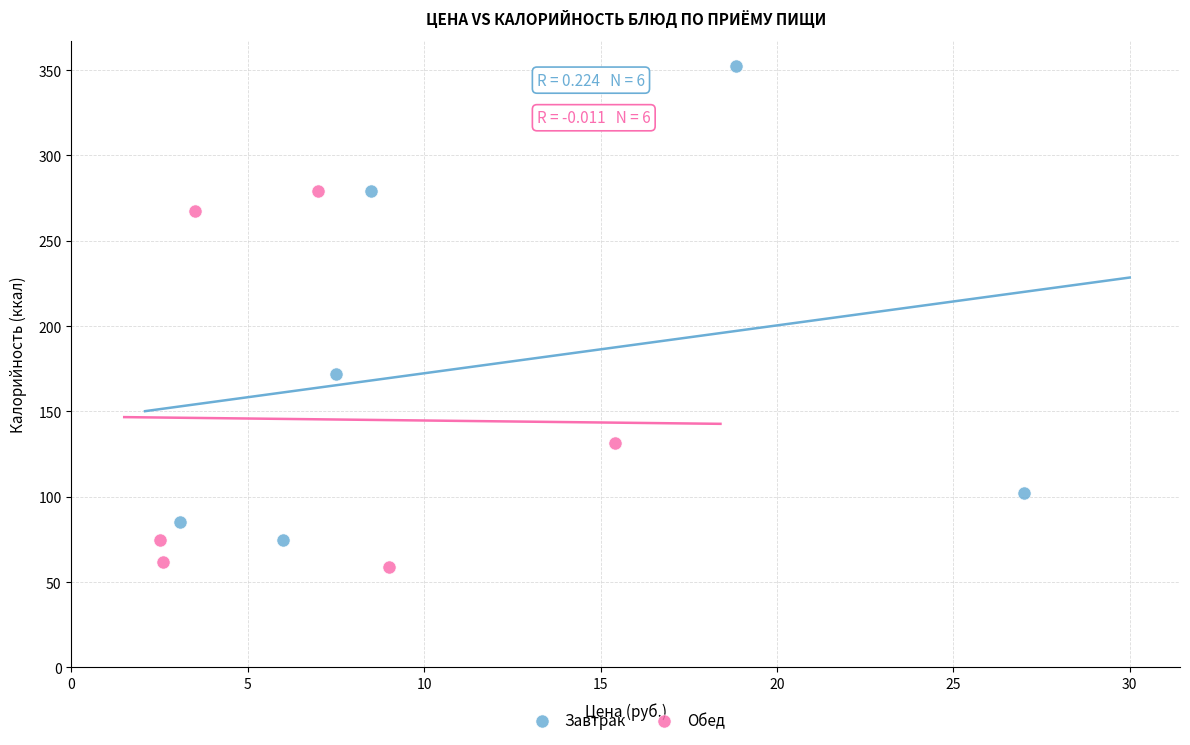

Which series reaches the maximum Y coordinate?

Завтрак